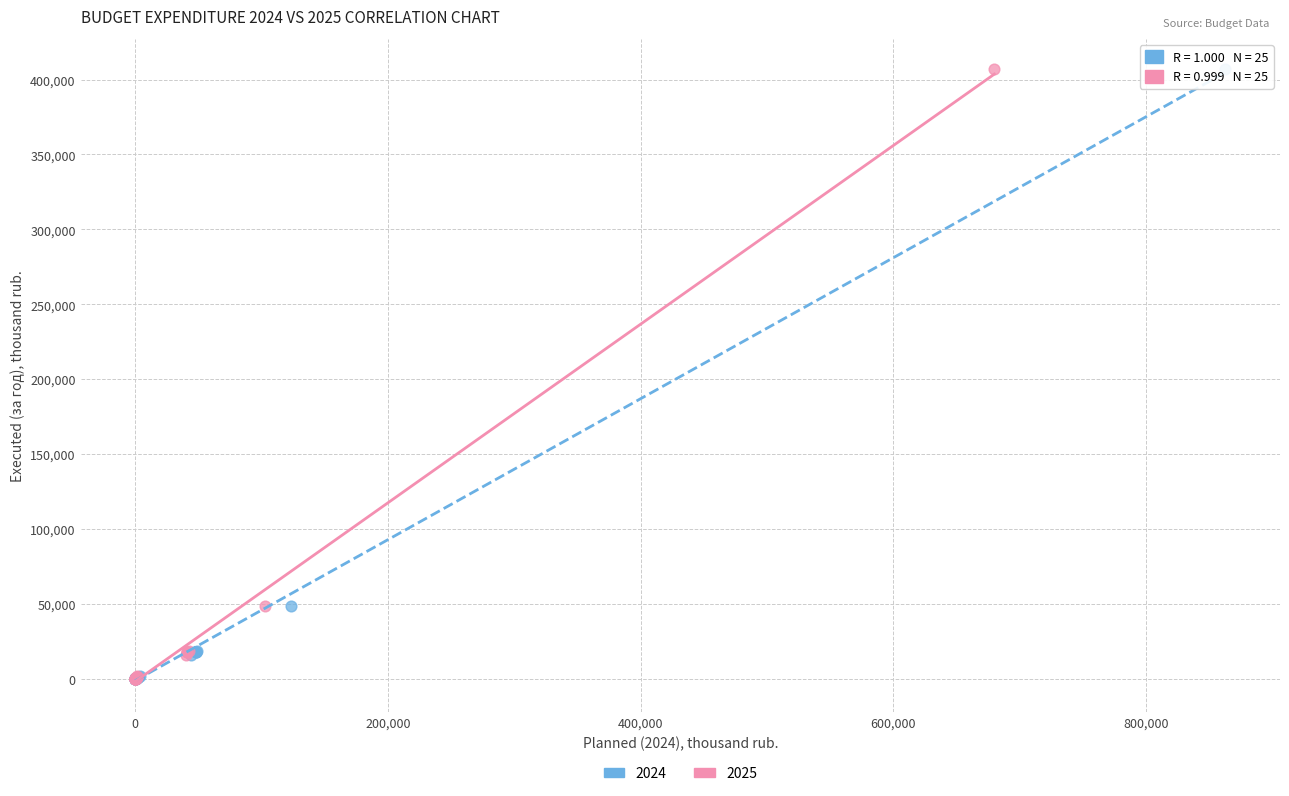

What are all the series names shown in the legend?

2024, 2025